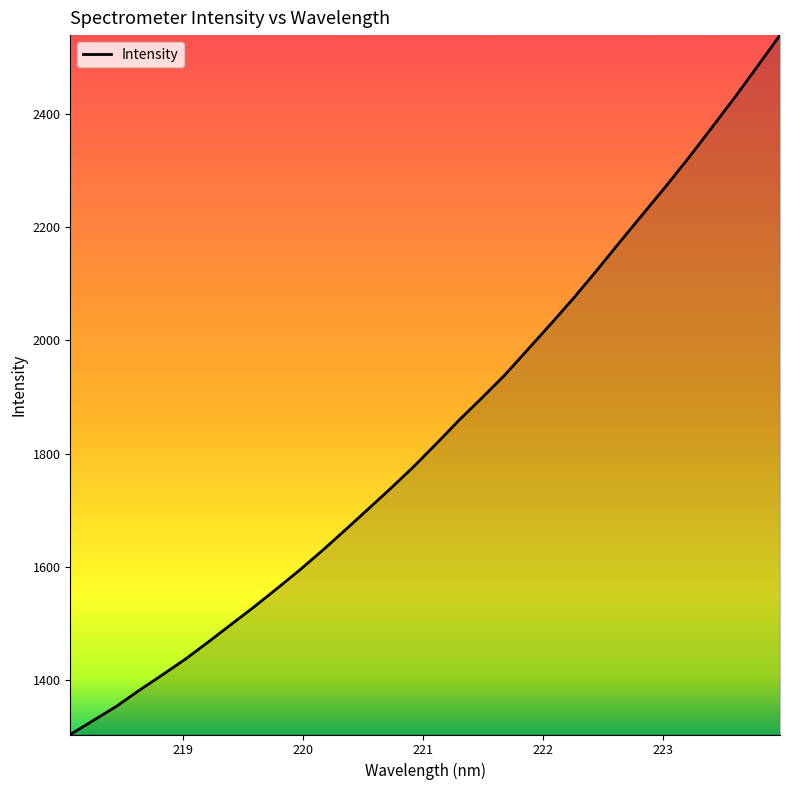

What is the greatest value displayed?

2540.2